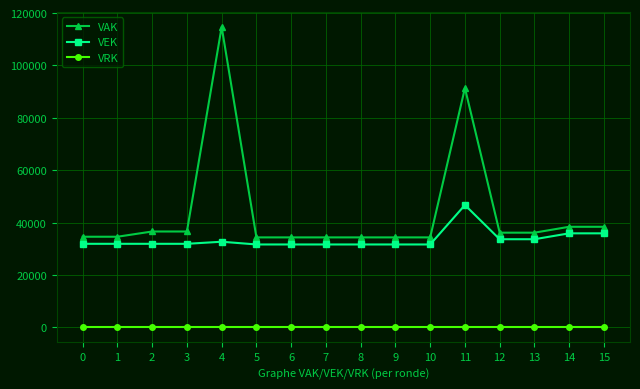

What is the sum of all VEK values?

536132